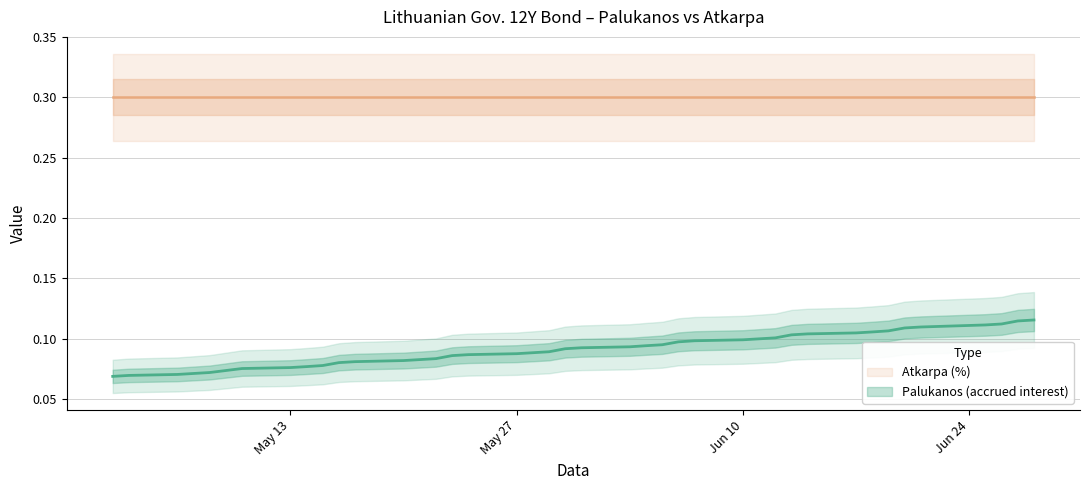

What is the approximate value at 2024-06-13?

0.1